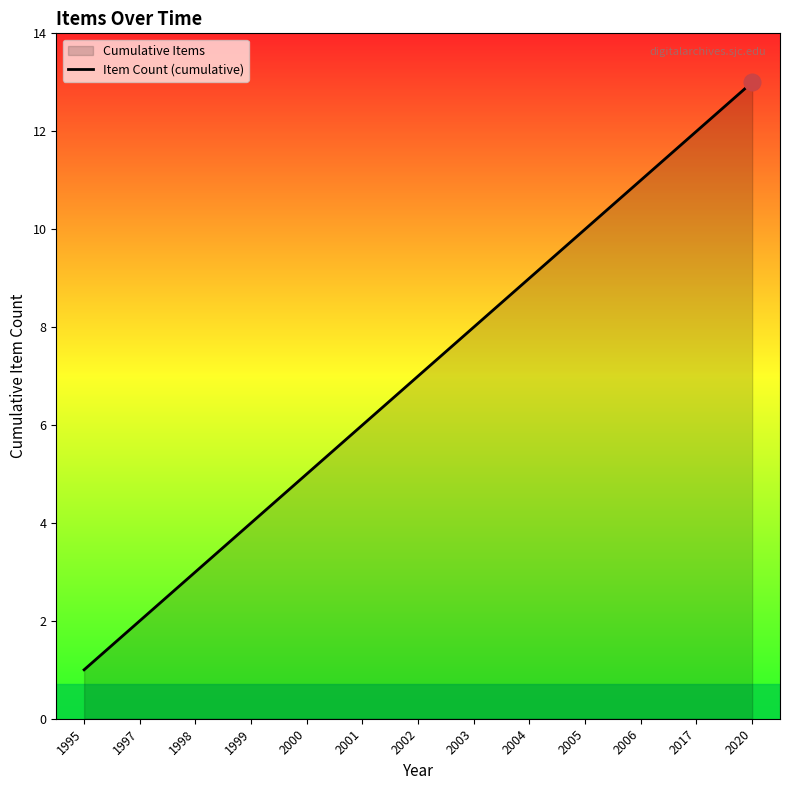

List the labels in order of value, smallest first.

1995, 1997, 1998, 1999, 2000, 2001, 2002, 2003, 2004, 2005, 2006, 2017, 2020